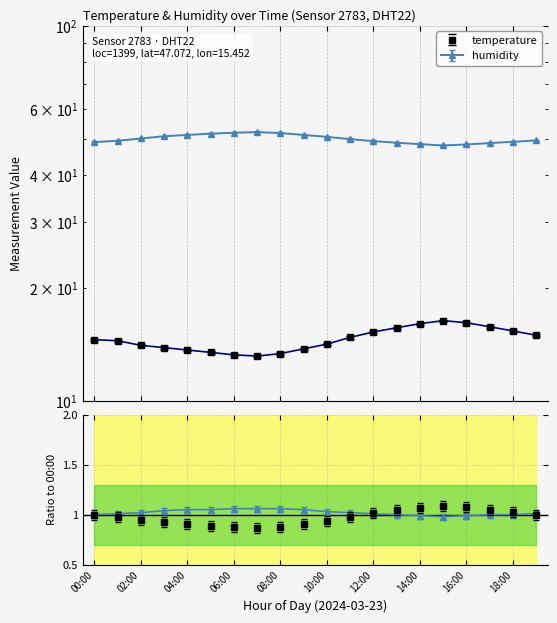

True or false: temperature and humidity intersect in this chart.

False